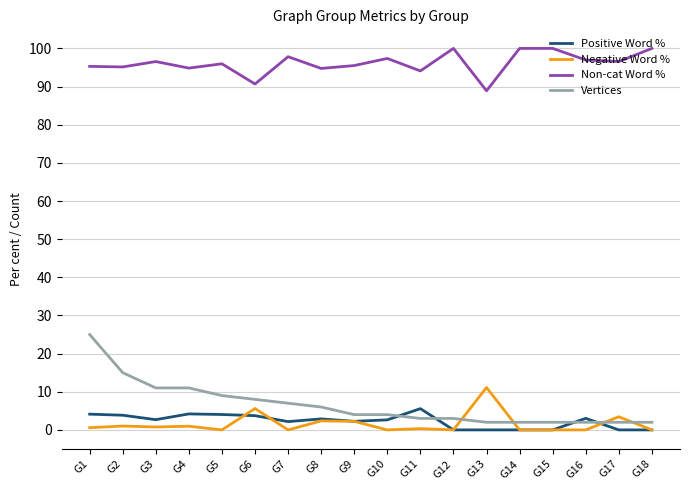

Rank the series by their maximum value, from lowest to highest.

Positive Word %, Negative Word %, Vertices, Non-cat Word %